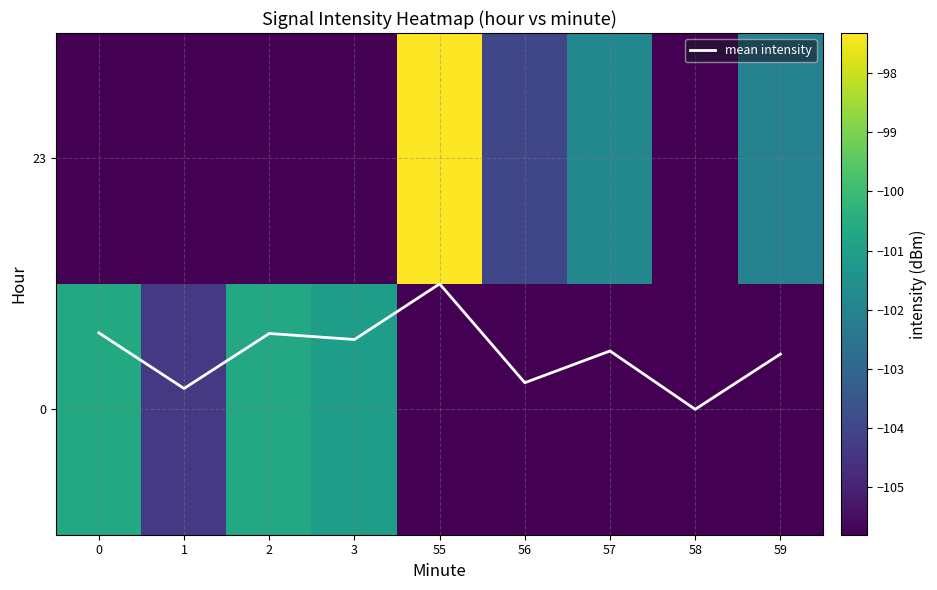

What is the total value across all series at 0?

-206.1